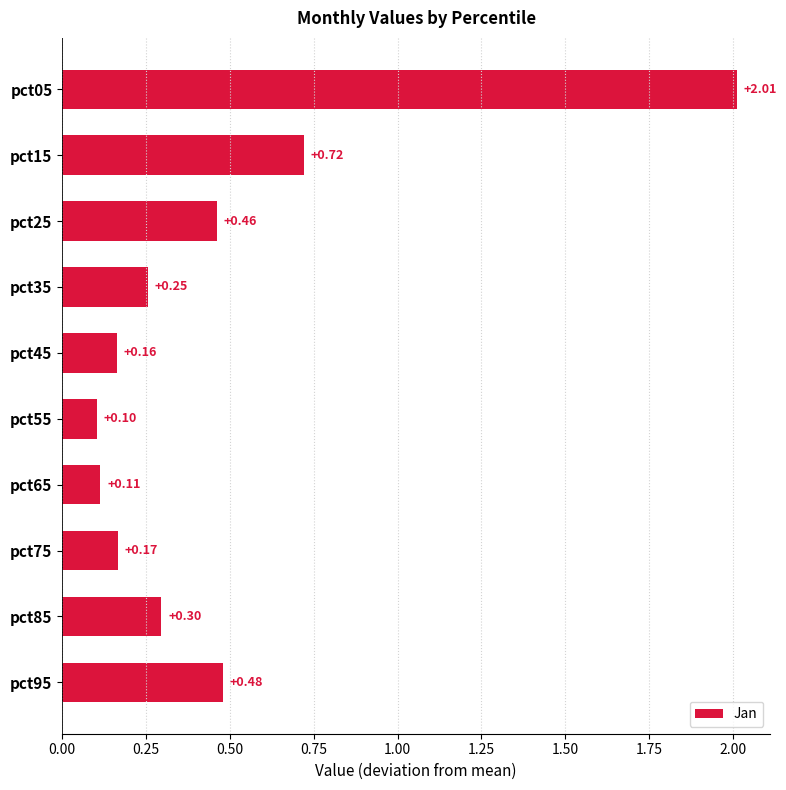

Does the chart contain stacked bars?

No